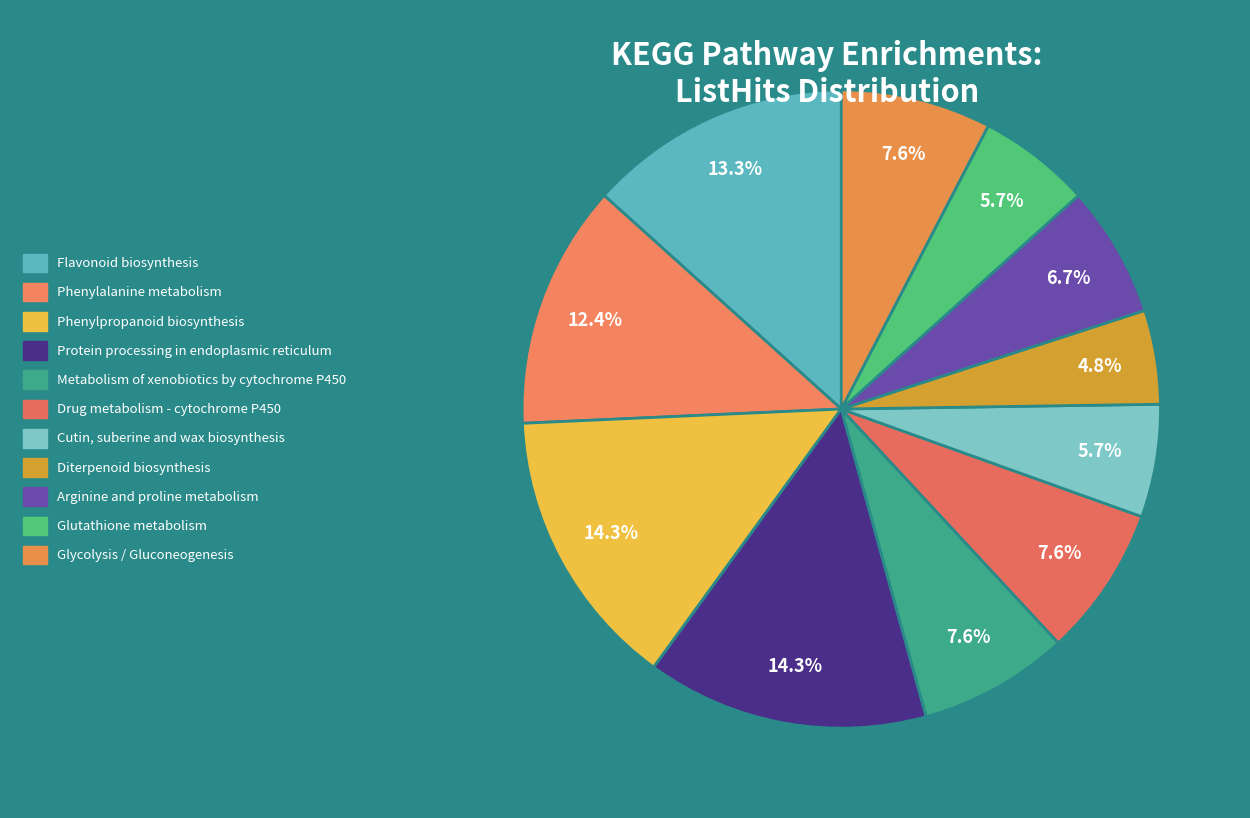

How many slices are in this pie chart?

11